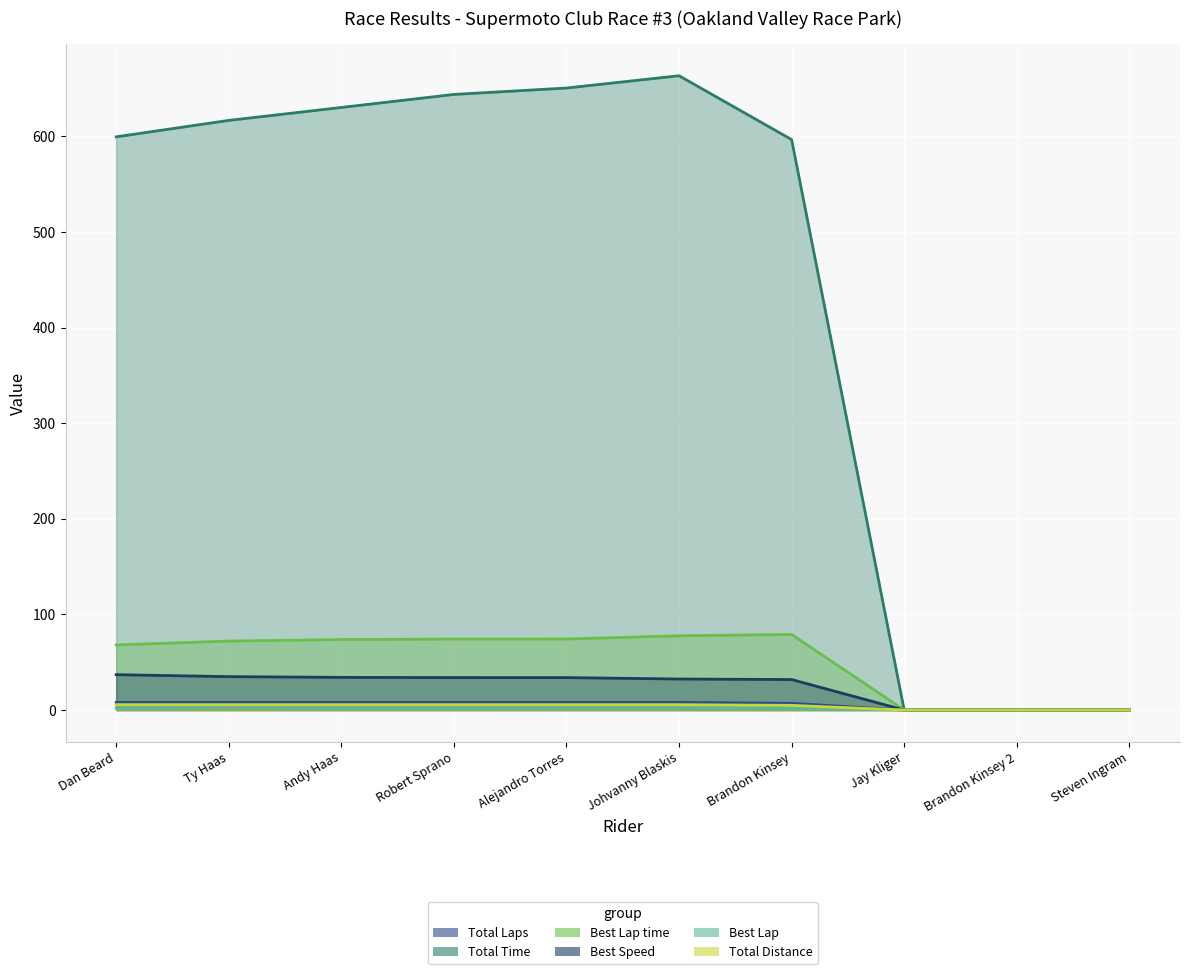

What is the difference between the highest and lowest values at Ty Haas?

612.7